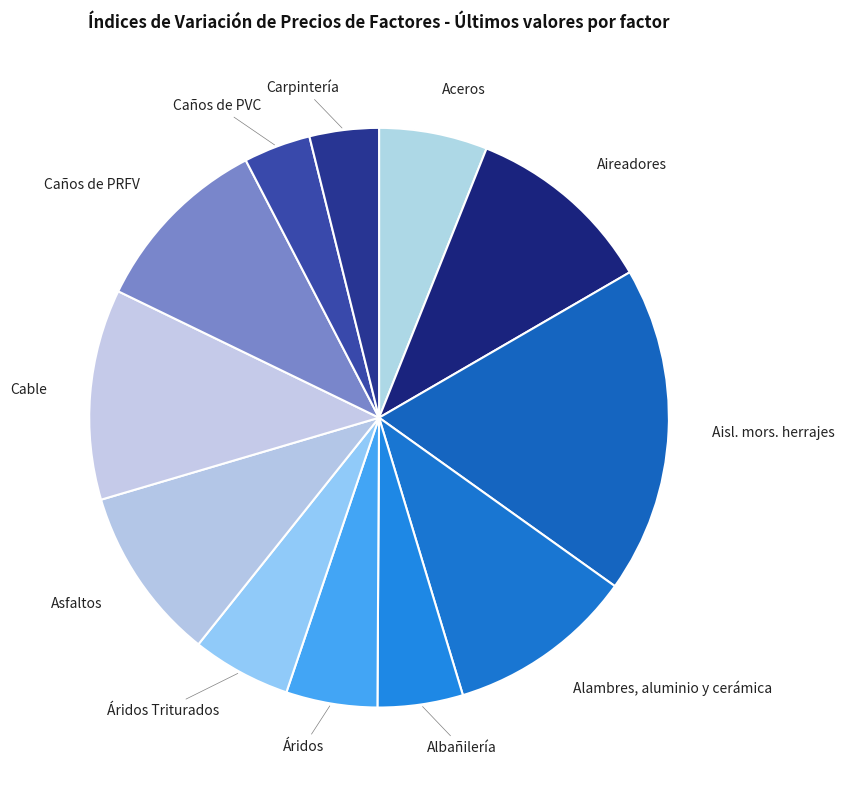

What is the ratio of the value at Albañilería to the value at Caños de PVC?

1.3